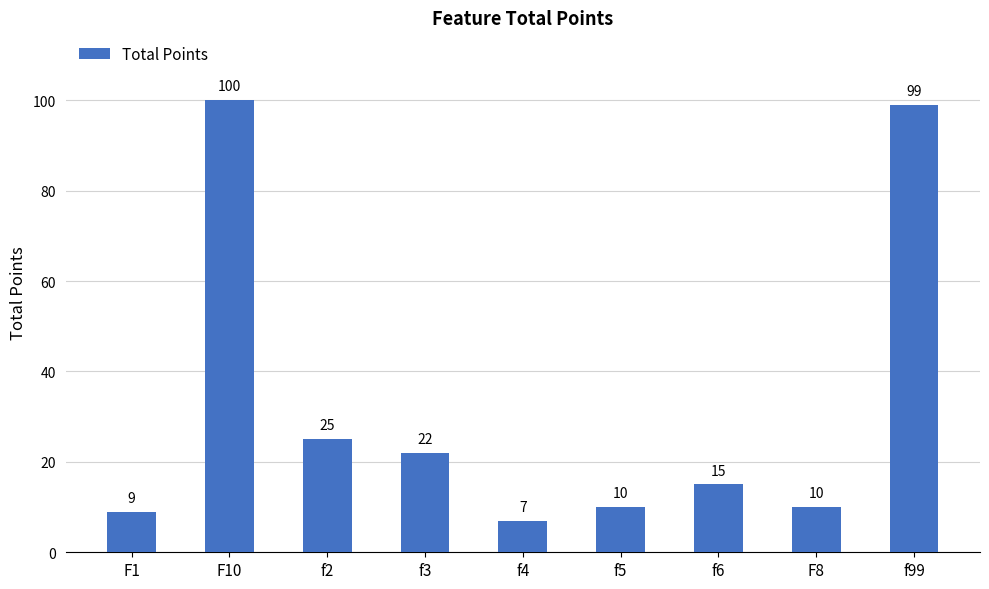

Reading left to right, extract all data points from this chart.

9	100	25	22	7	10	15	10	99